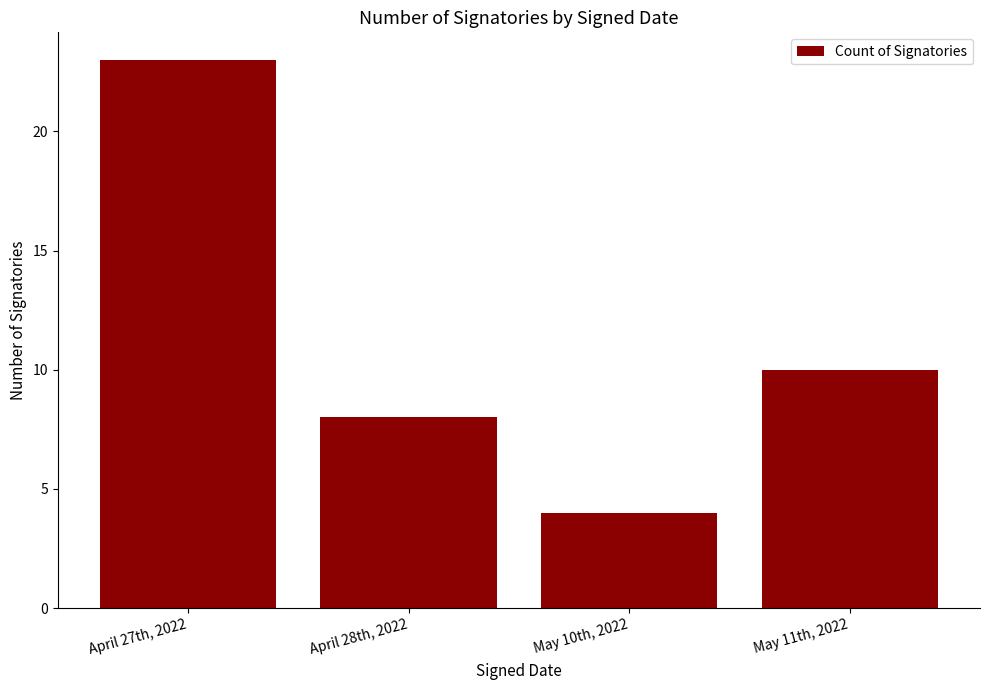

Rank the categories by value from highest to lowest.

April 27th, 2022, May 11th, 2022, April 28th, 2022, May 10th, 2022